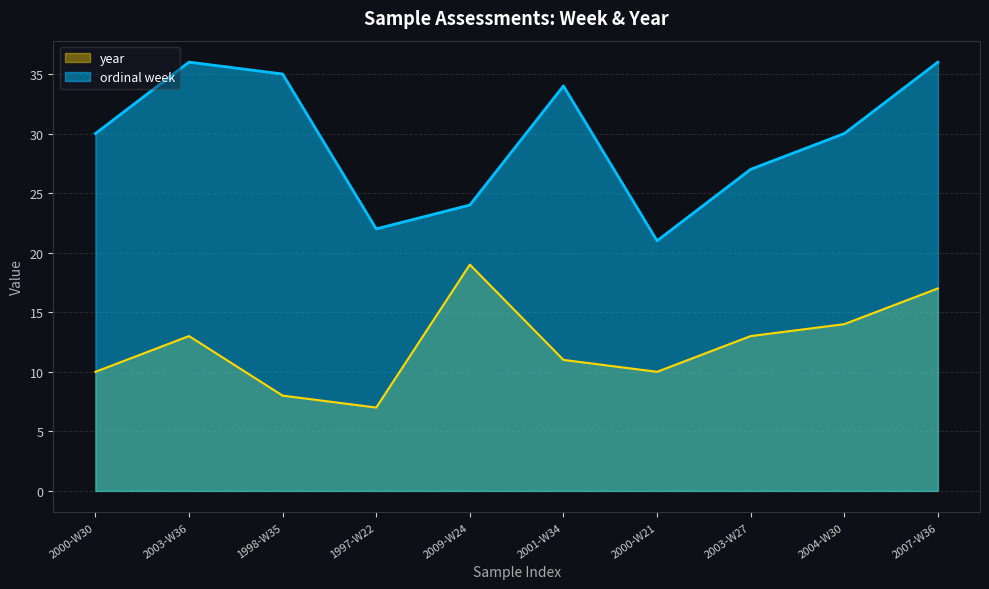

How many values in the year series are below 13?

5